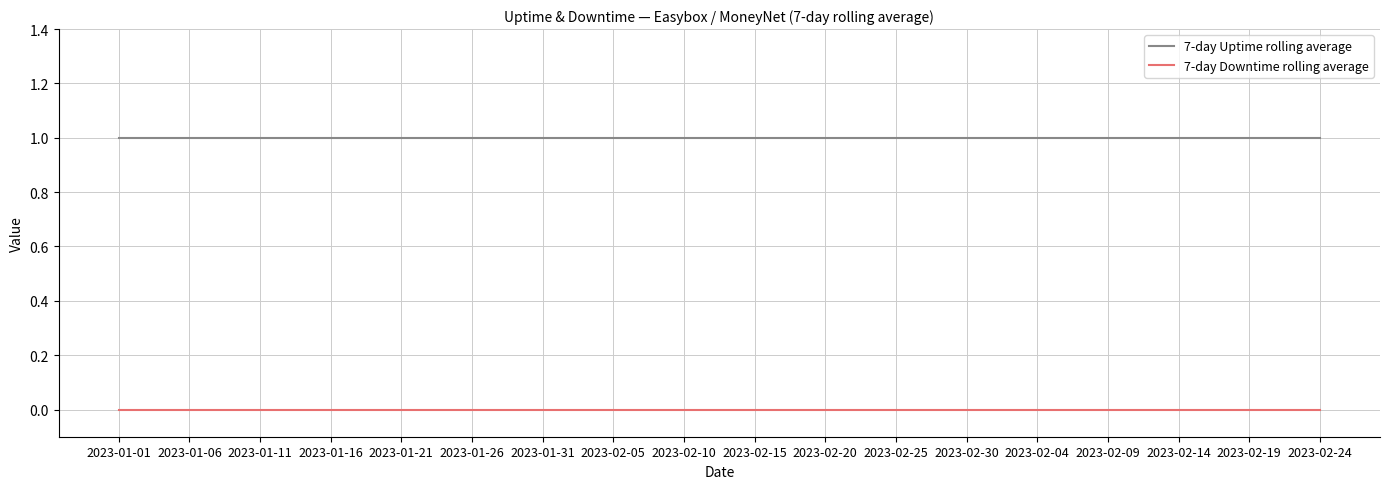

How many distinct data groups are displayed?

2